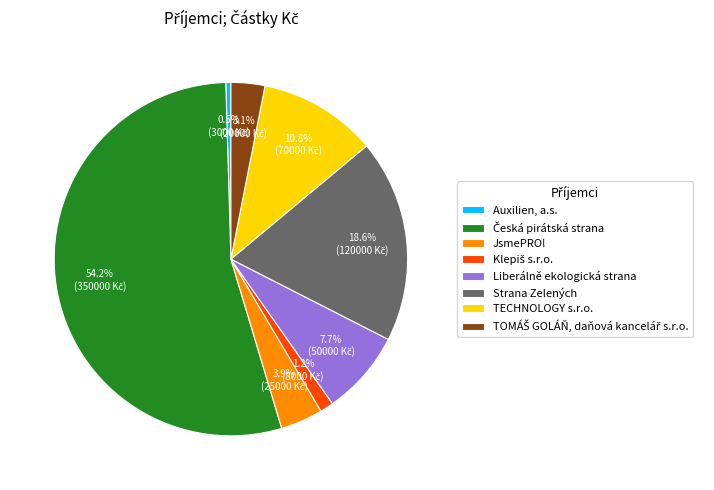

Which category has the smallest portion of the pie?

Auxilien, a.s.